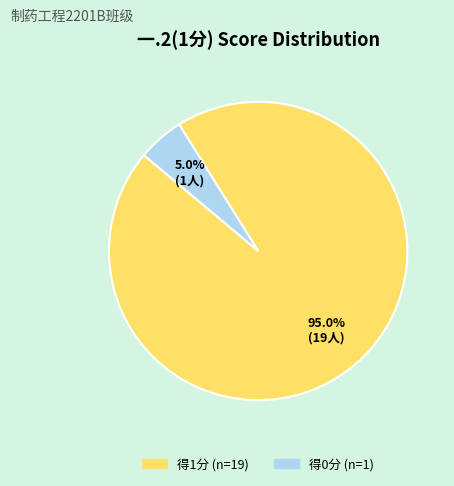

Does any single category account for the majority?

Yes